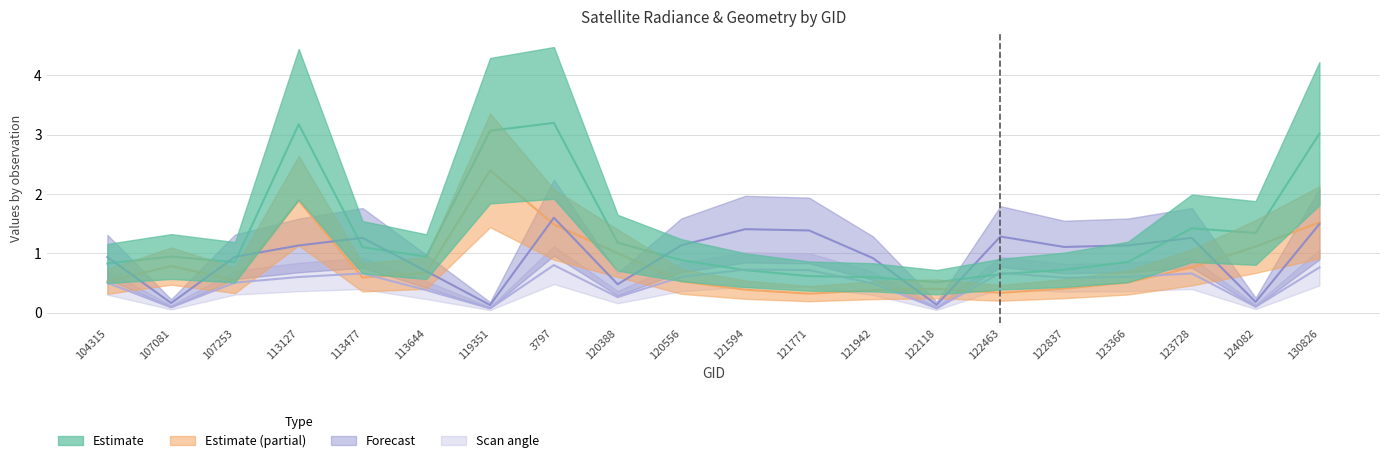

How many intersections are there between dnbrad and satz?

9